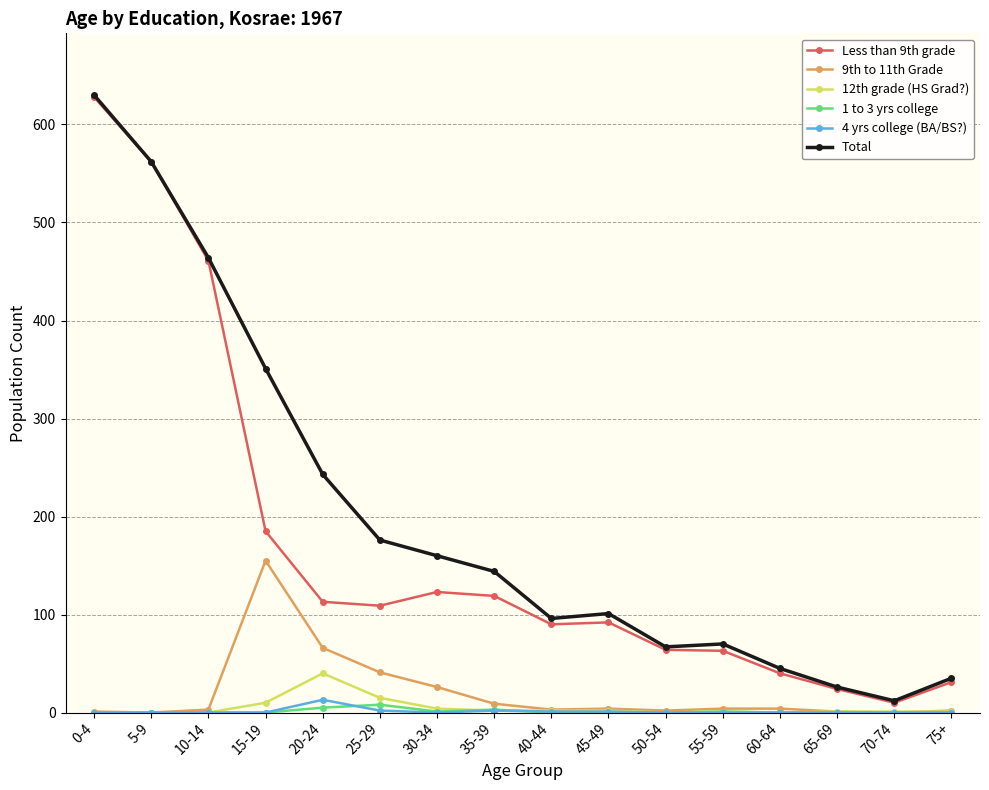

What is the label of the 7th point from the left?

30-34